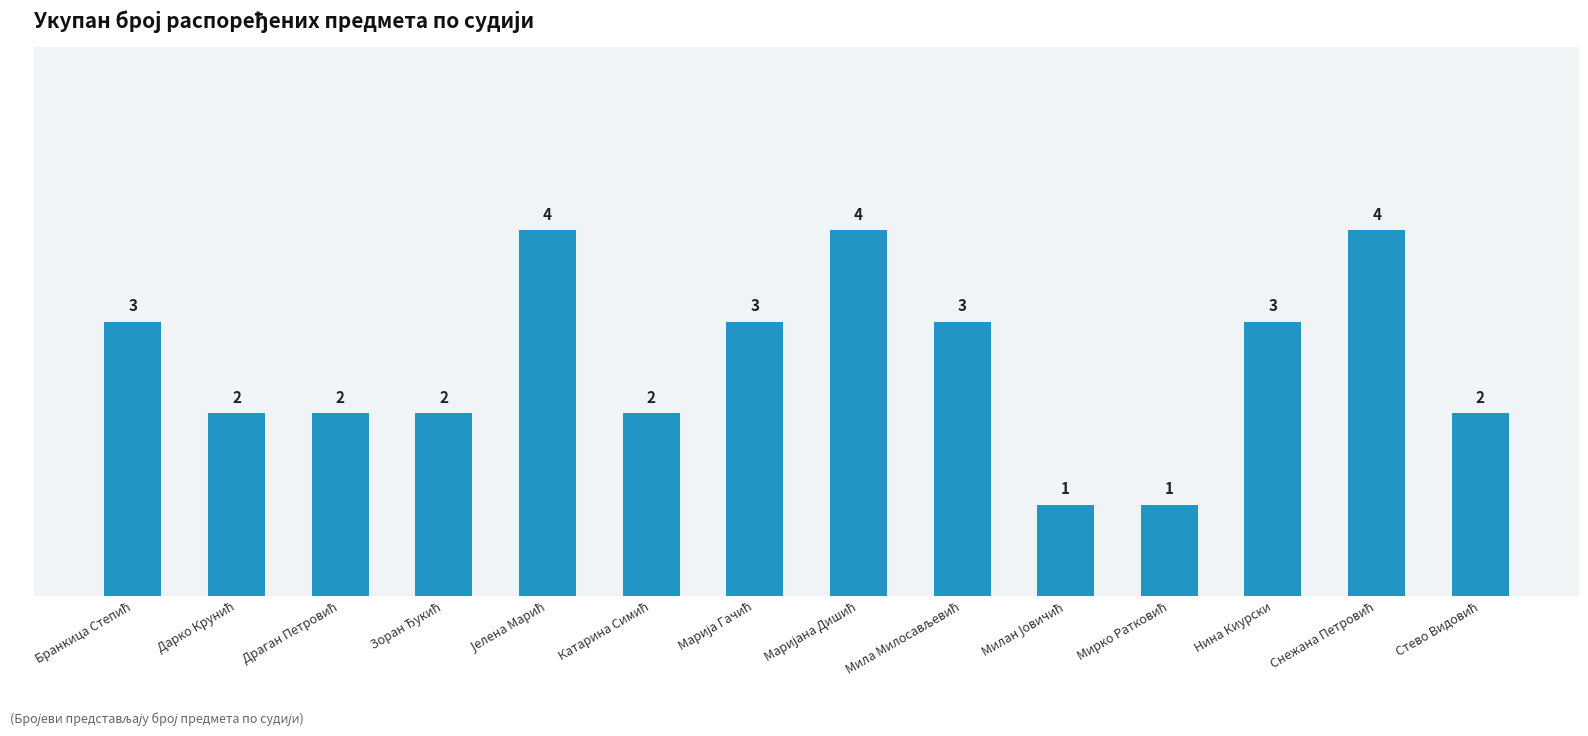

Count the values in the range 2 to 3.

9